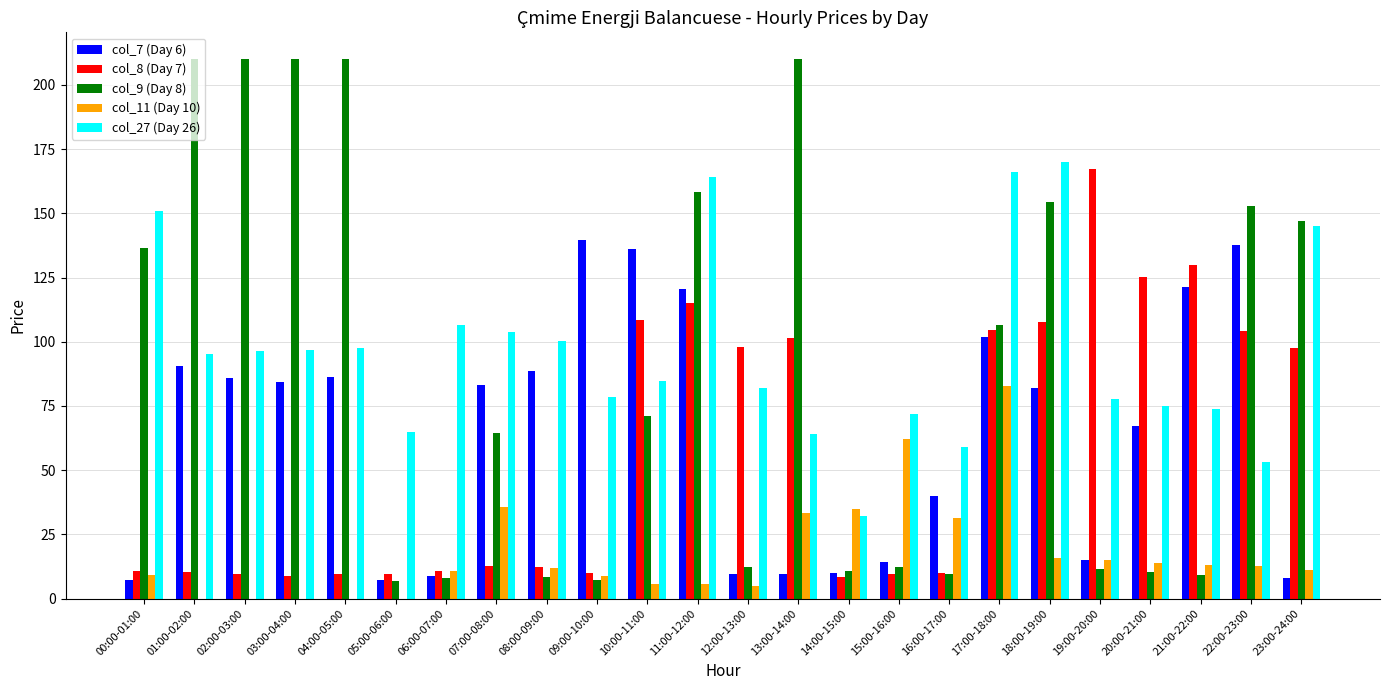

What is the total value across all series at 17:00-18:00?

561.8